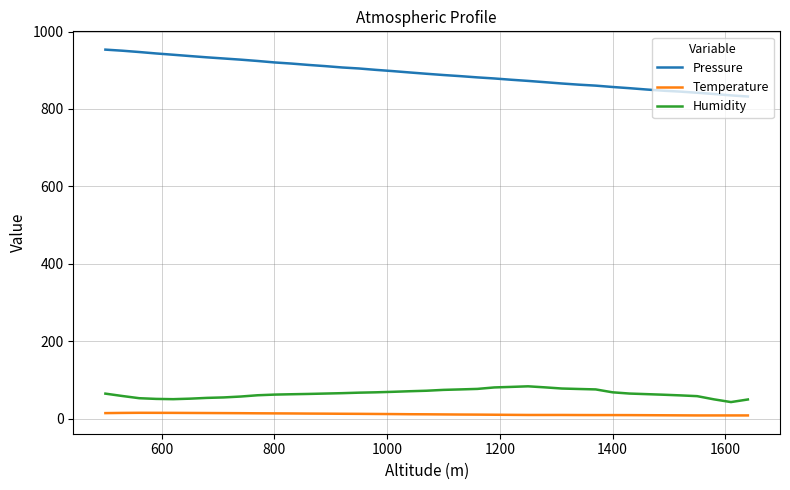

True or false: Temperature and Pressure intersect in this chart.

False